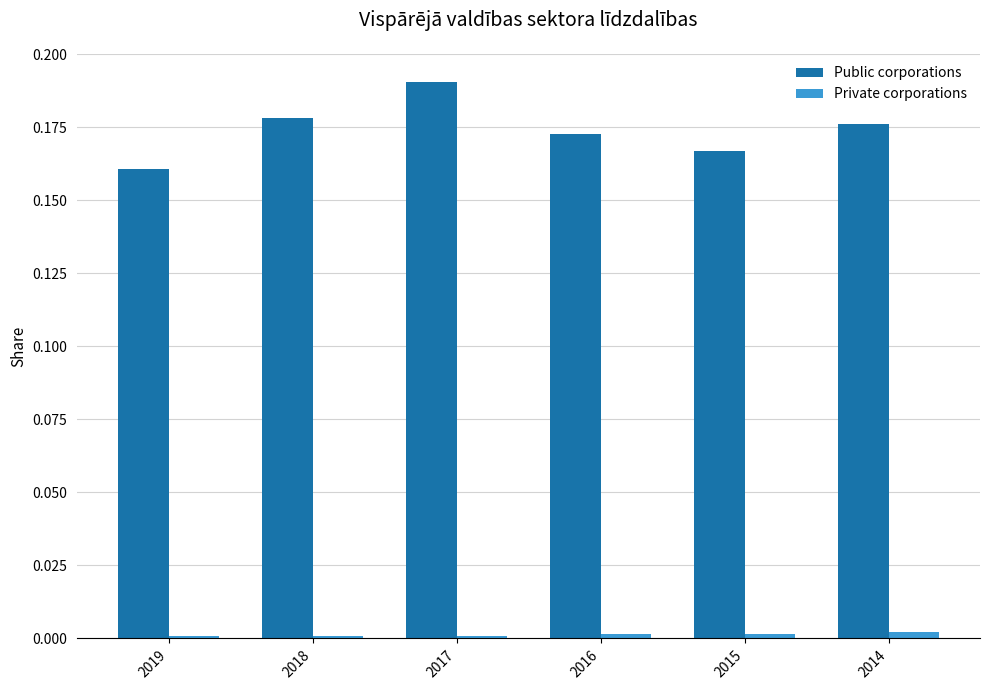

Is it true that Private corporations equals 0.0 at 2015?

True